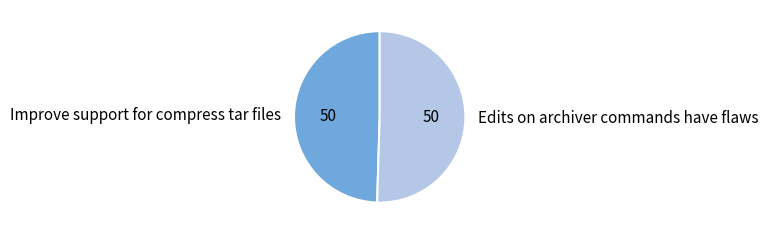

Which slice is the largest?

Edits on archiver commands have flaws